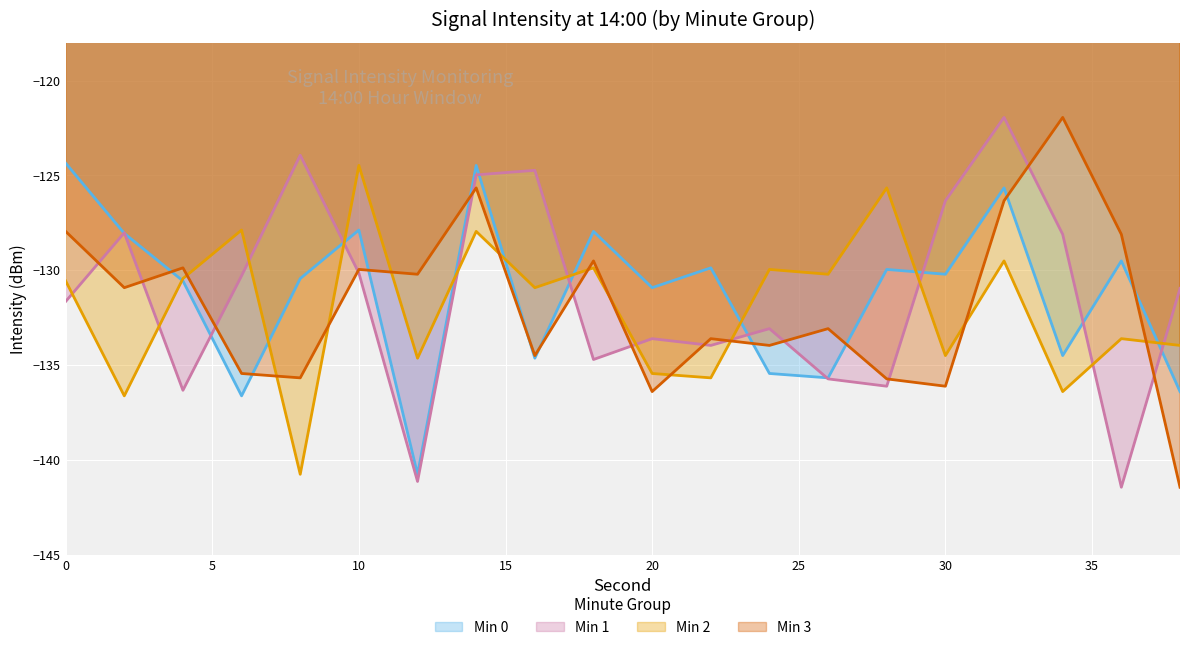

How many lines are shown in the chart?

4